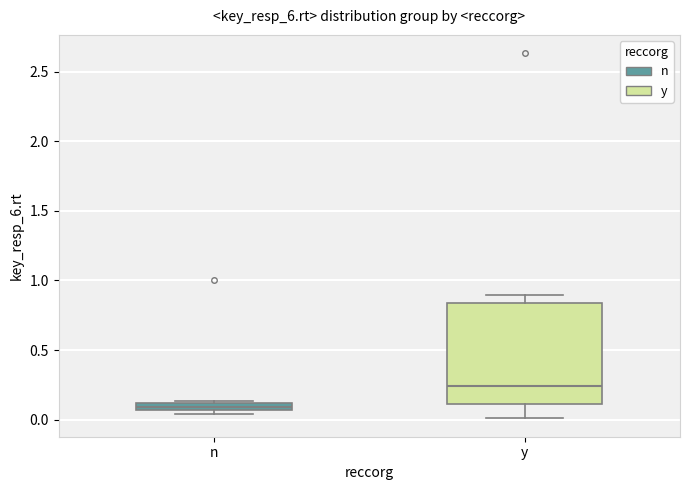

Where is the upper edge of the box for n on the y-axis? The values are not printed on the chart, so give them approximately, as read against the axis.

0.10